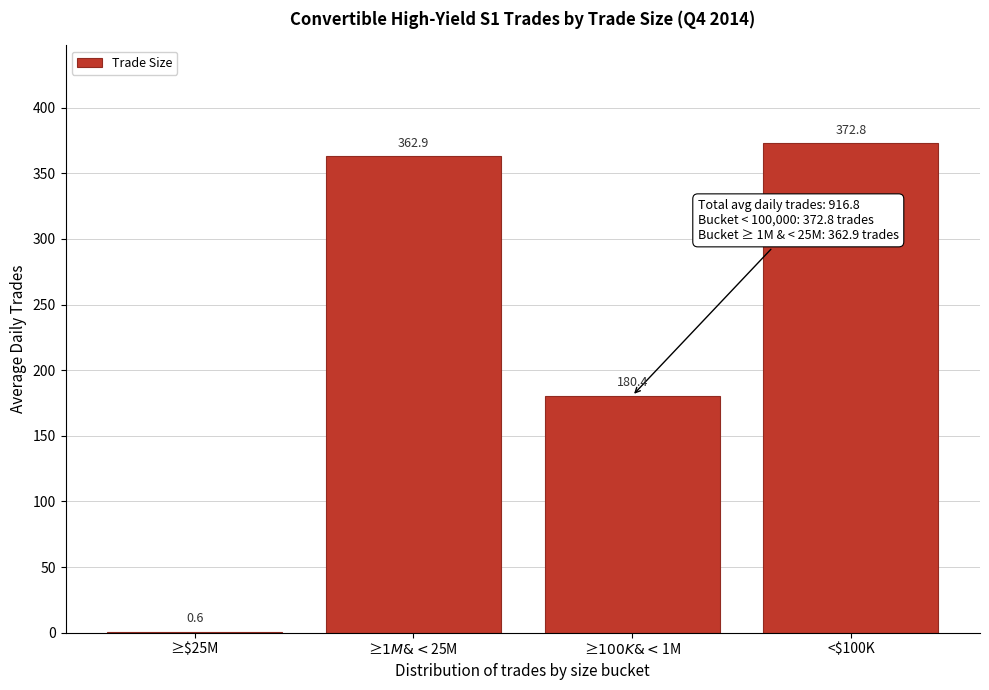

Read the value at <$100K.

372.8